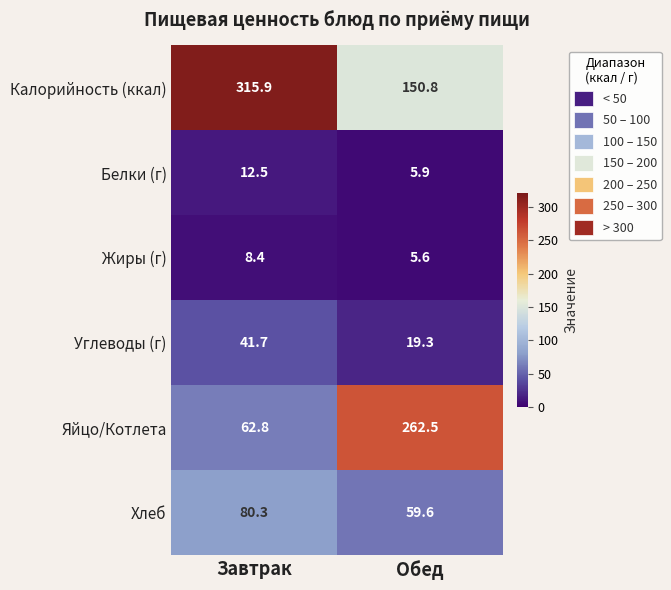

The value of Углеводы (г) at Обед is 19.3. True or false?

True